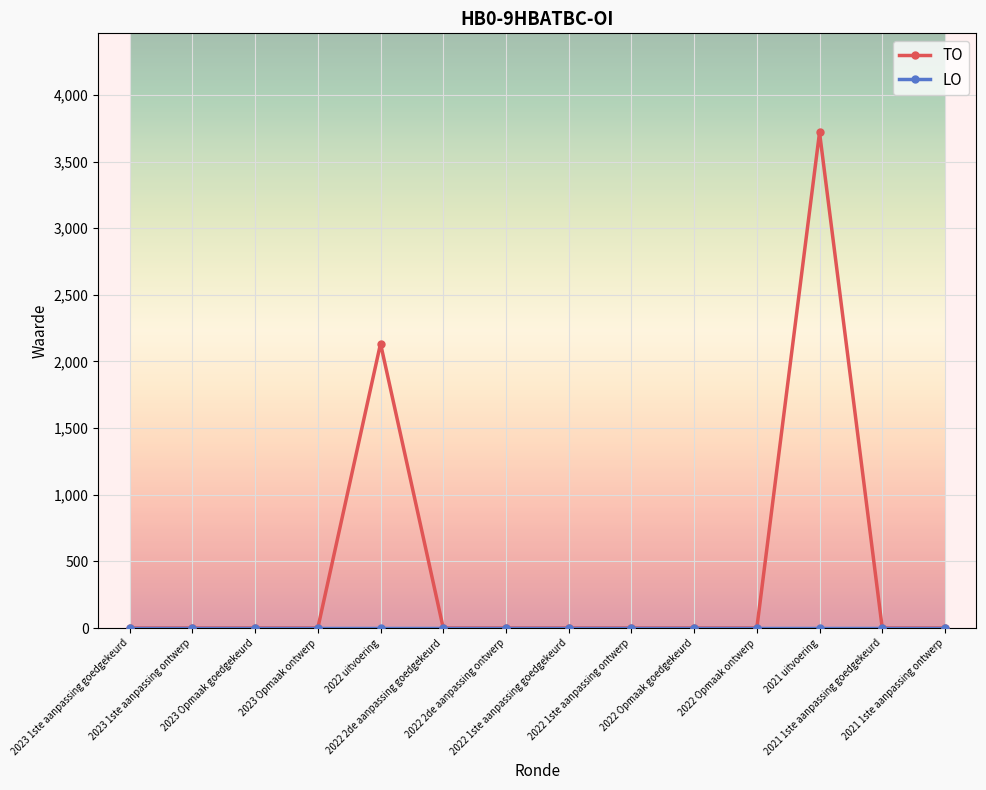

Which category has the highest value in the TO series?

2021 uitvoering